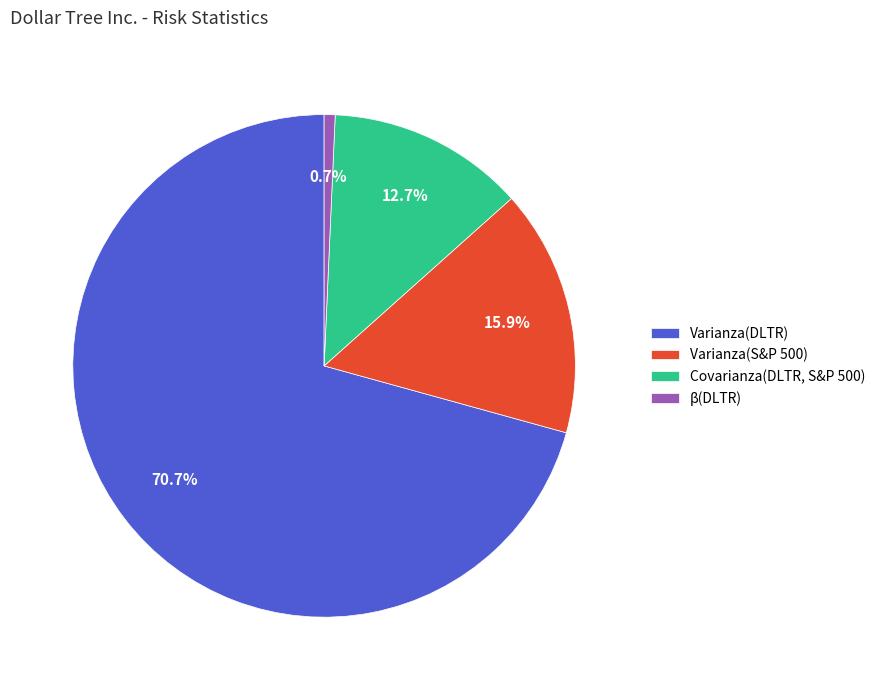

Which slice is the smallest?

β(DLTR)